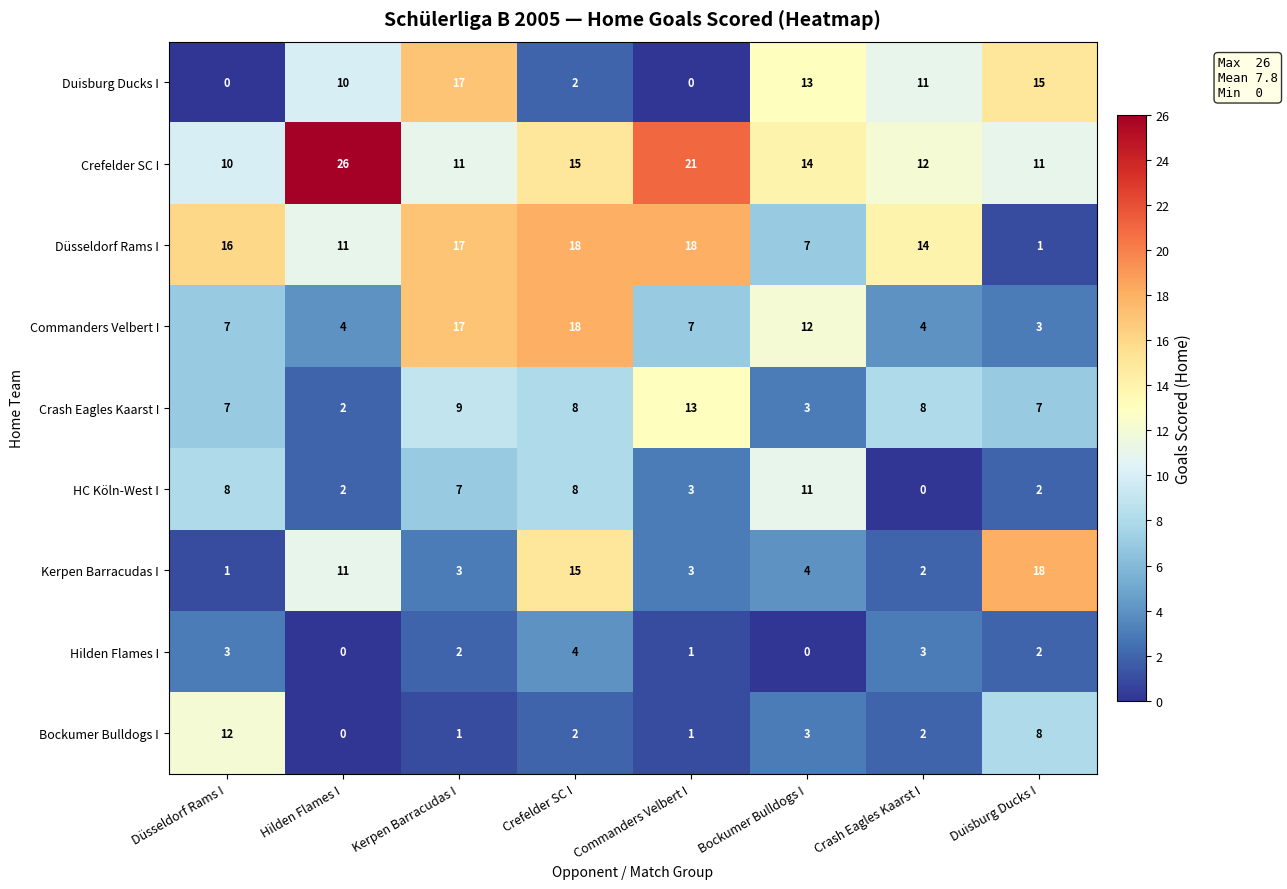

At which label does Hilden Flames I first exceed 2?

Düsseldorf Rams I